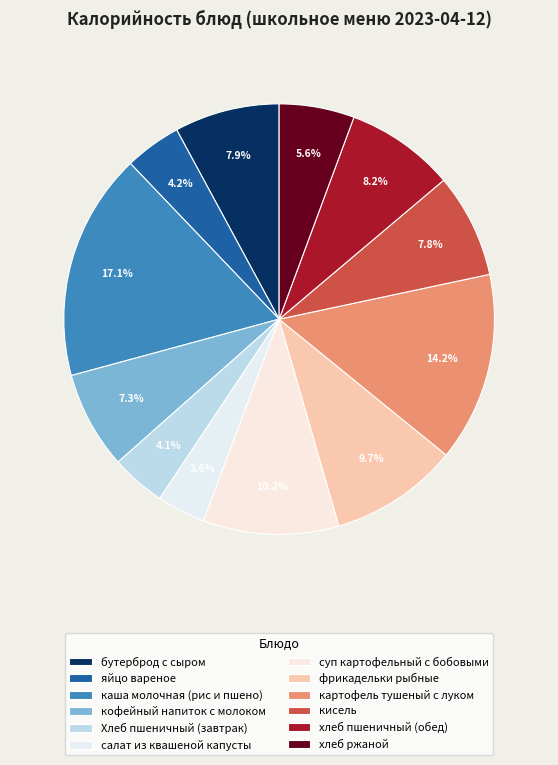

Is there a majority slice in this chart?

No